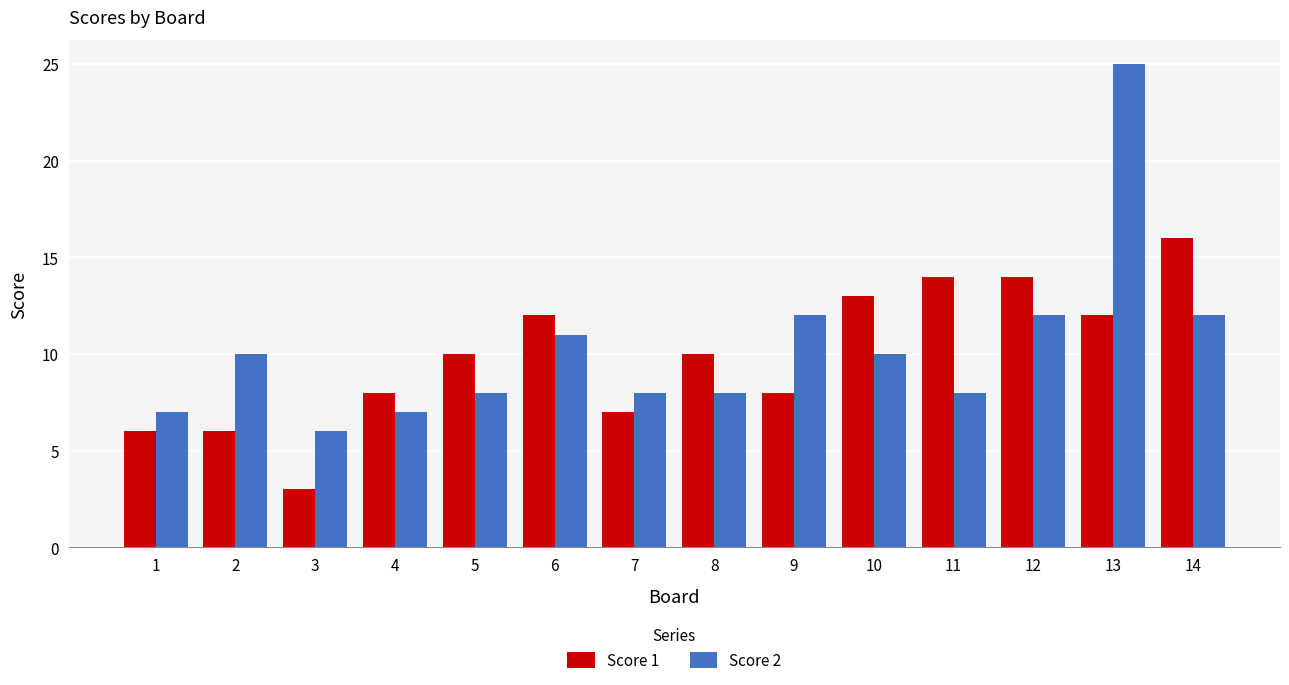

Which series has the largest total across all categories?

Score 2